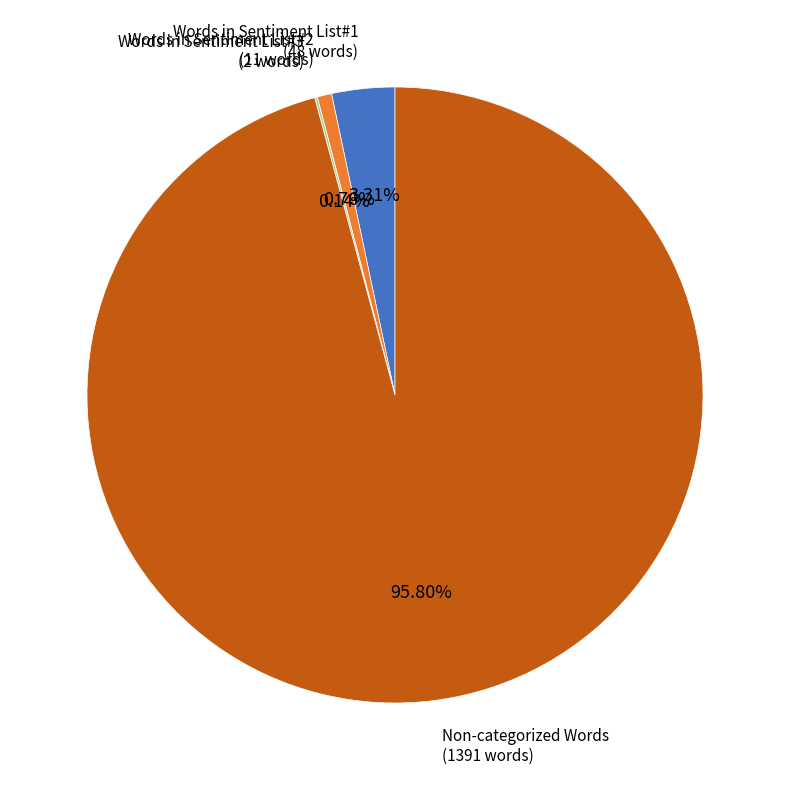

Which slice is the largest?

Non-categorized Words